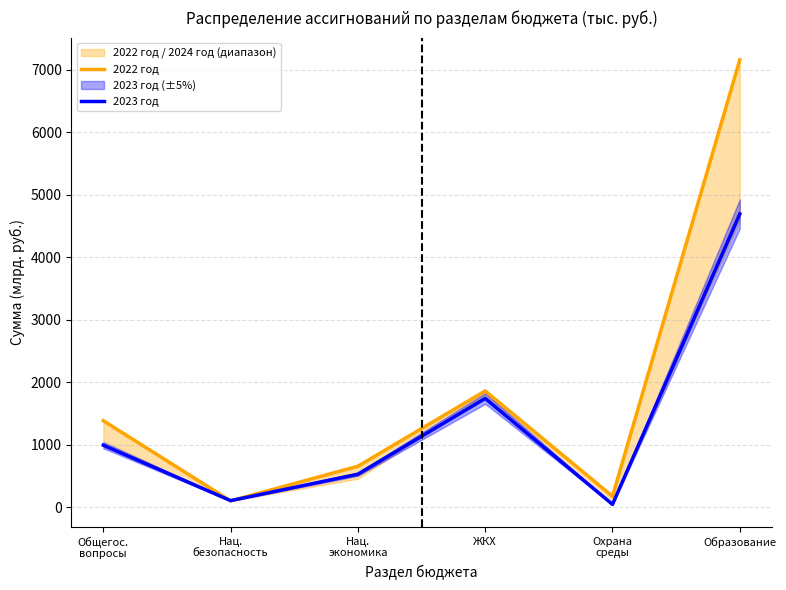

The 2023 год series shows 991.2 at Общегос.
вопросы. True or false?

True